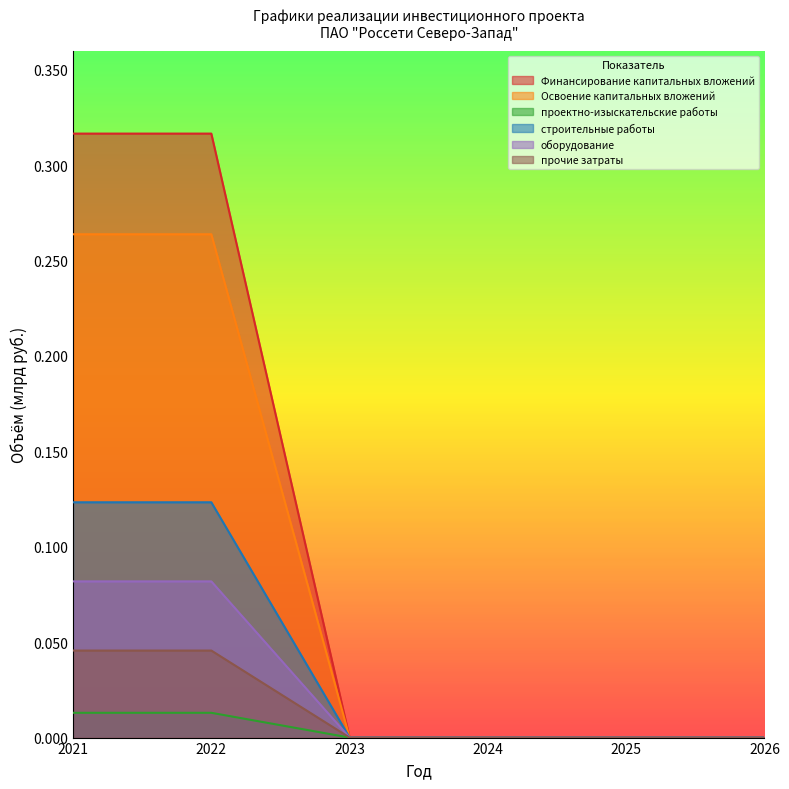

Is it true that прочие затраты equals -0.0 at 2024?

False